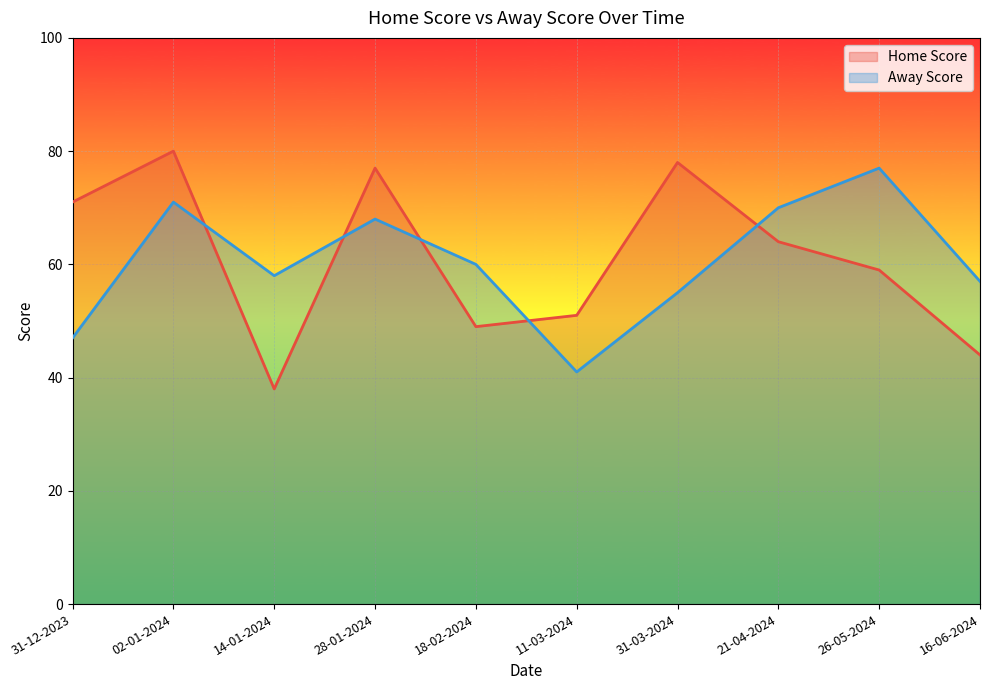

True or false: Home Score has more than 0 points higher than both neighbors.

True